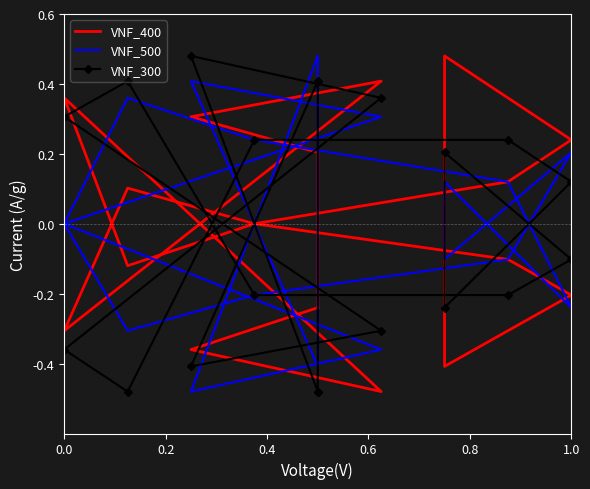

Is it true that VNF_400 equals 0.1 at 8?

False